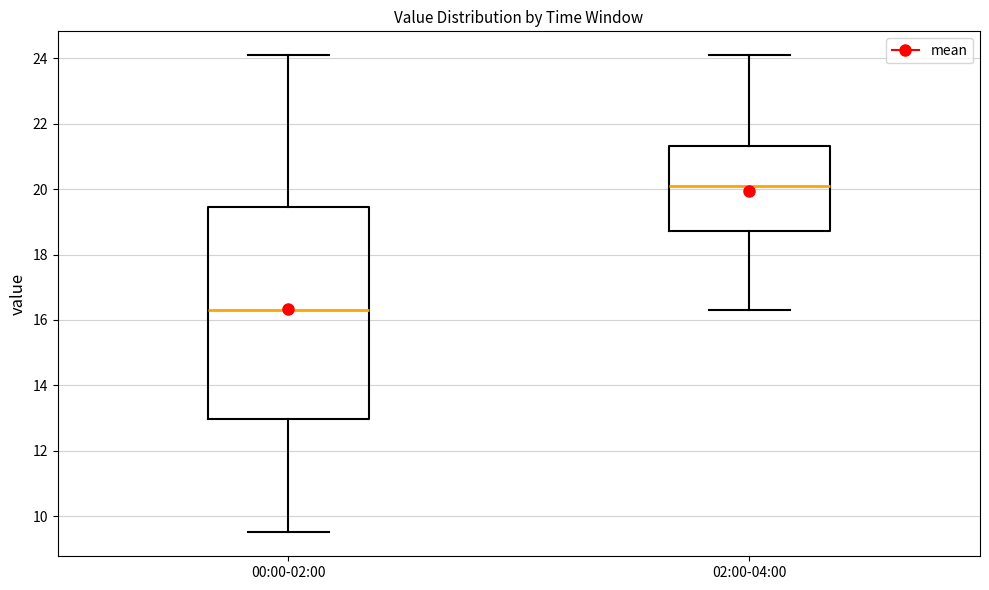

Which box has the lowest median line?

00:00-02:00